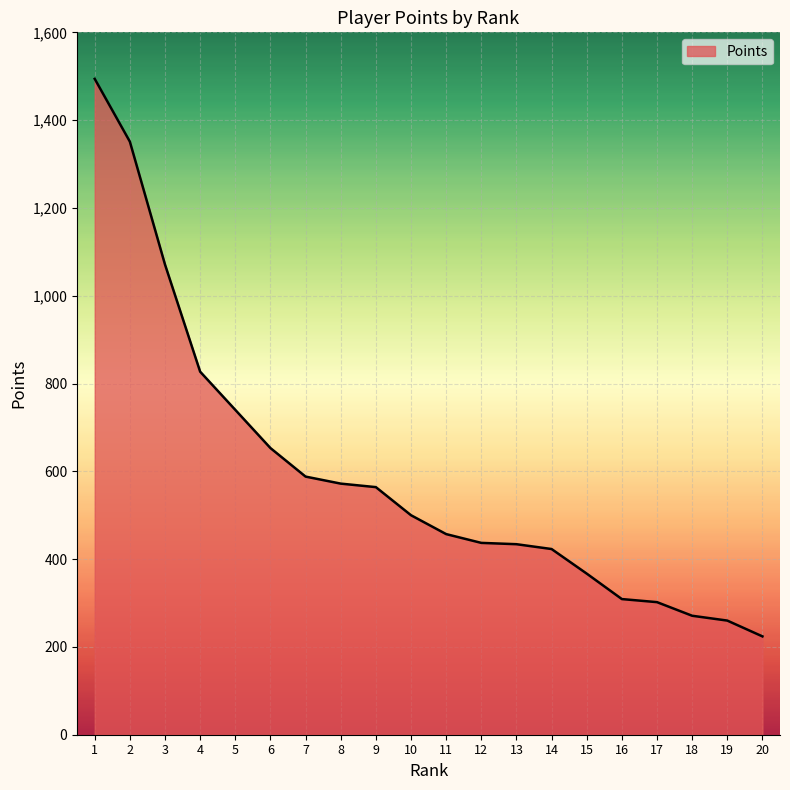

The value at 18 is 160. True or false?

False